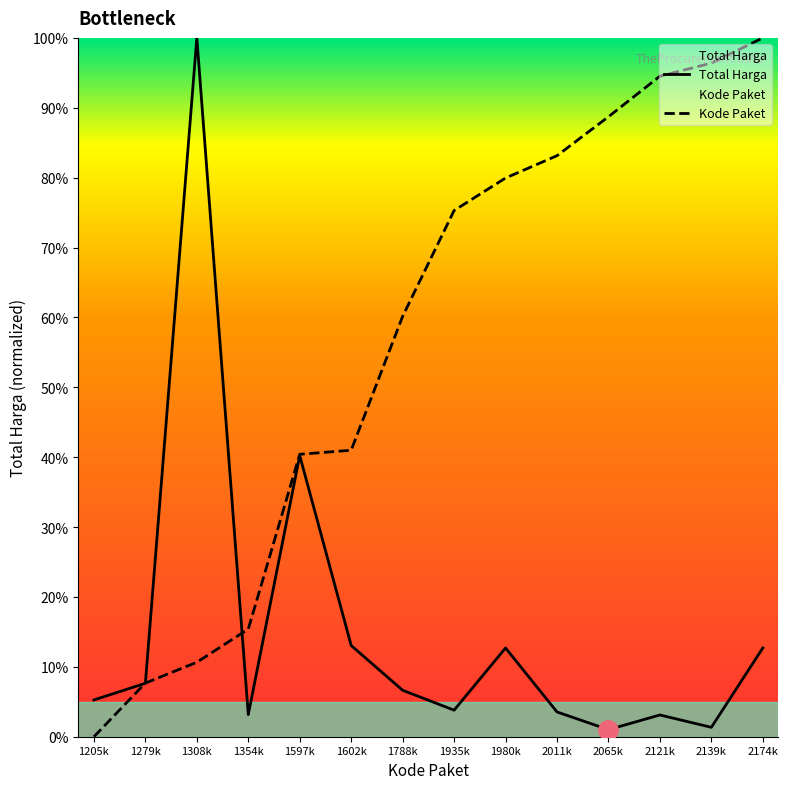

Does the chart display data point markers on the line(s)?

No